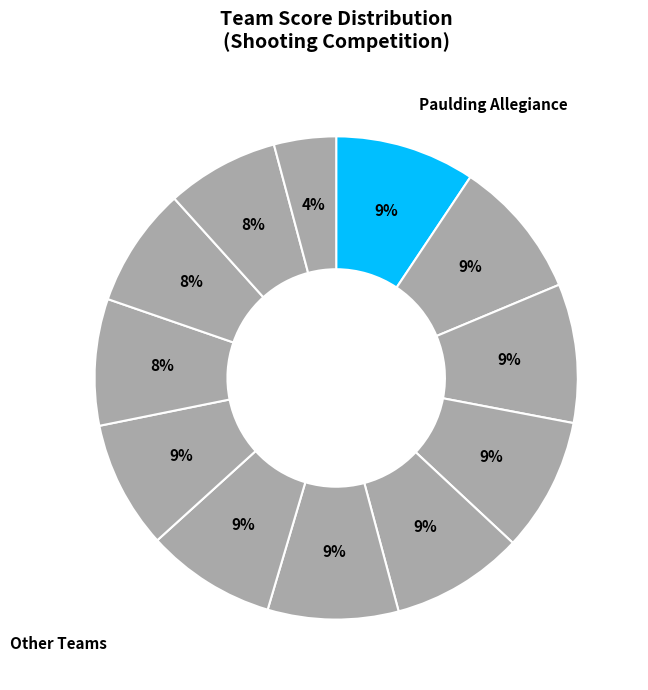

How many segments does this pie chart have?

12